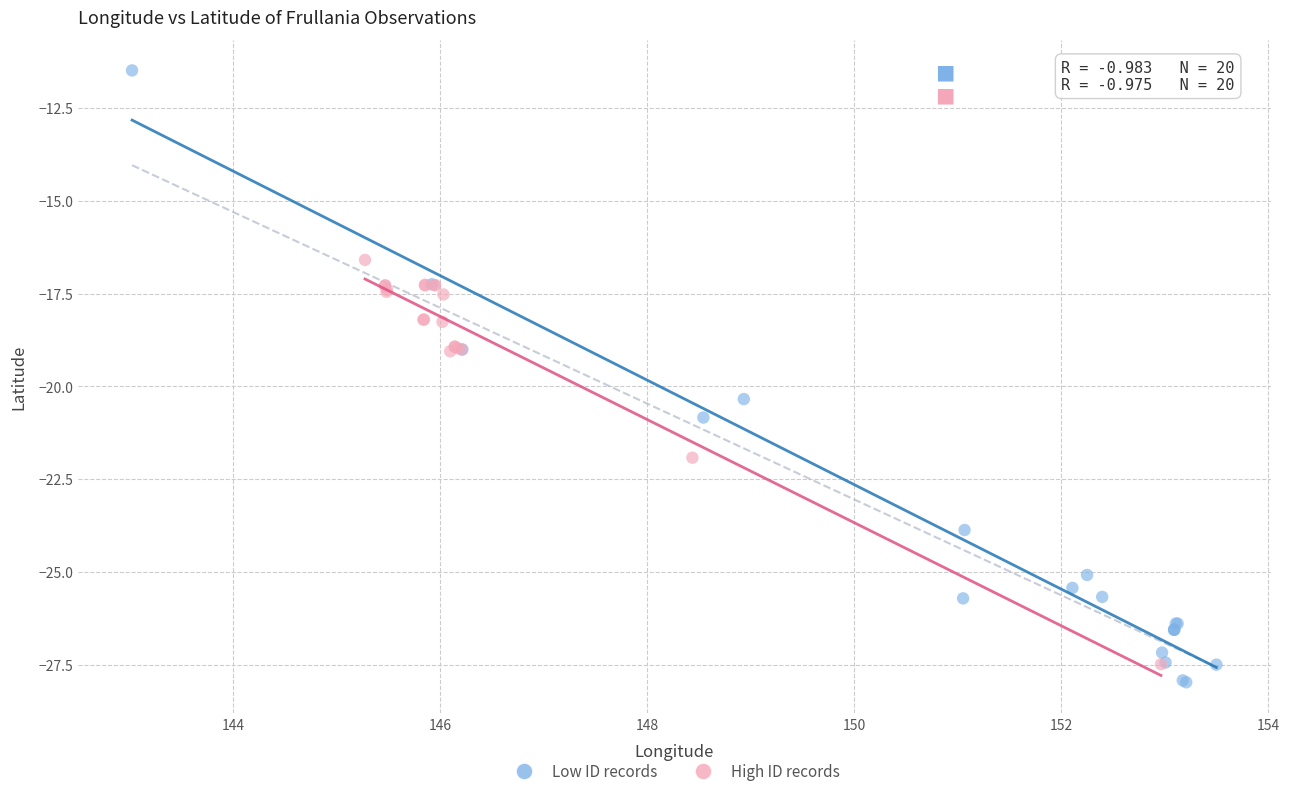

Which series has the largest Y range (max minus min)?

Low ID records